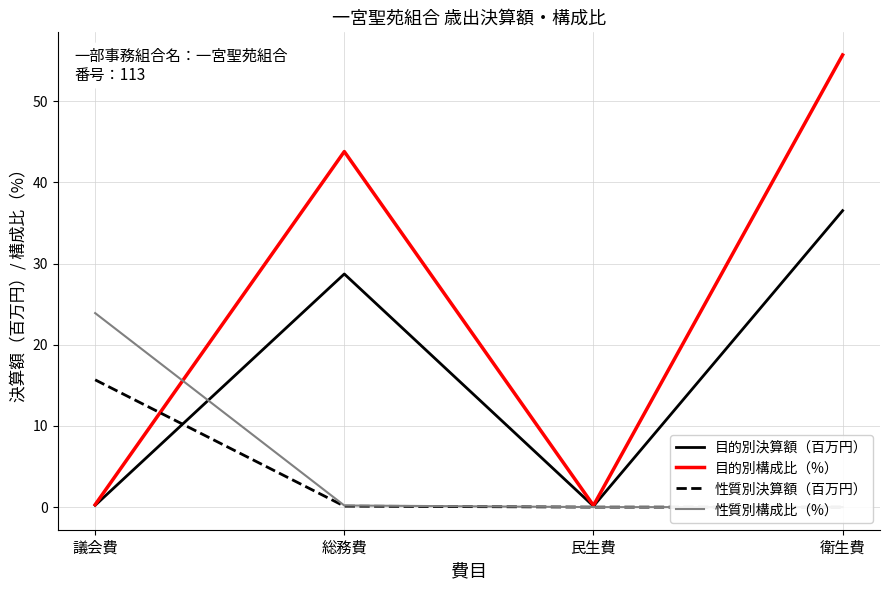

The 目的別構成比（%） series shows 0.3 at 議会費. True or false?

True